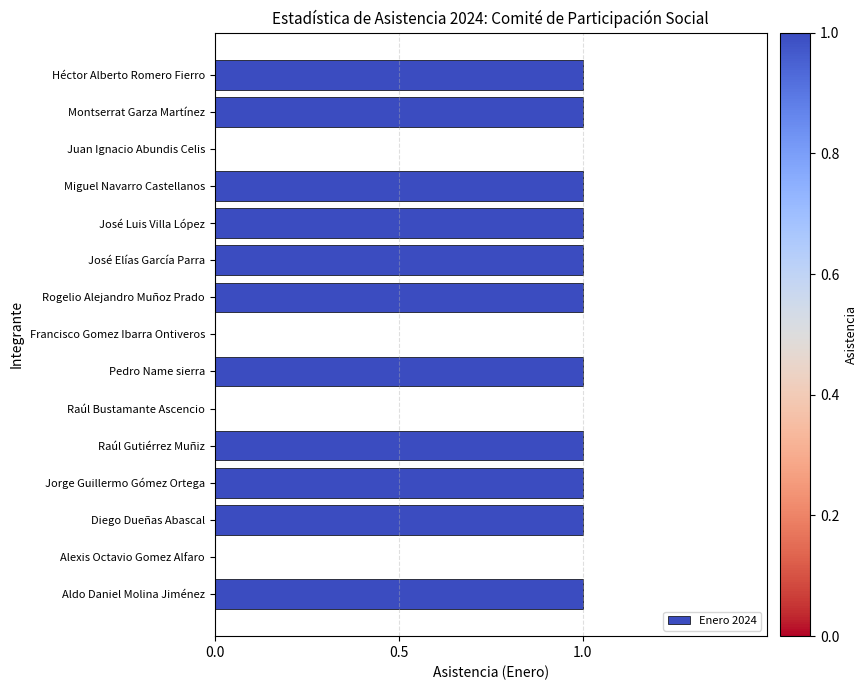

Are the bars grouped side by side (vs. stacked)?

No